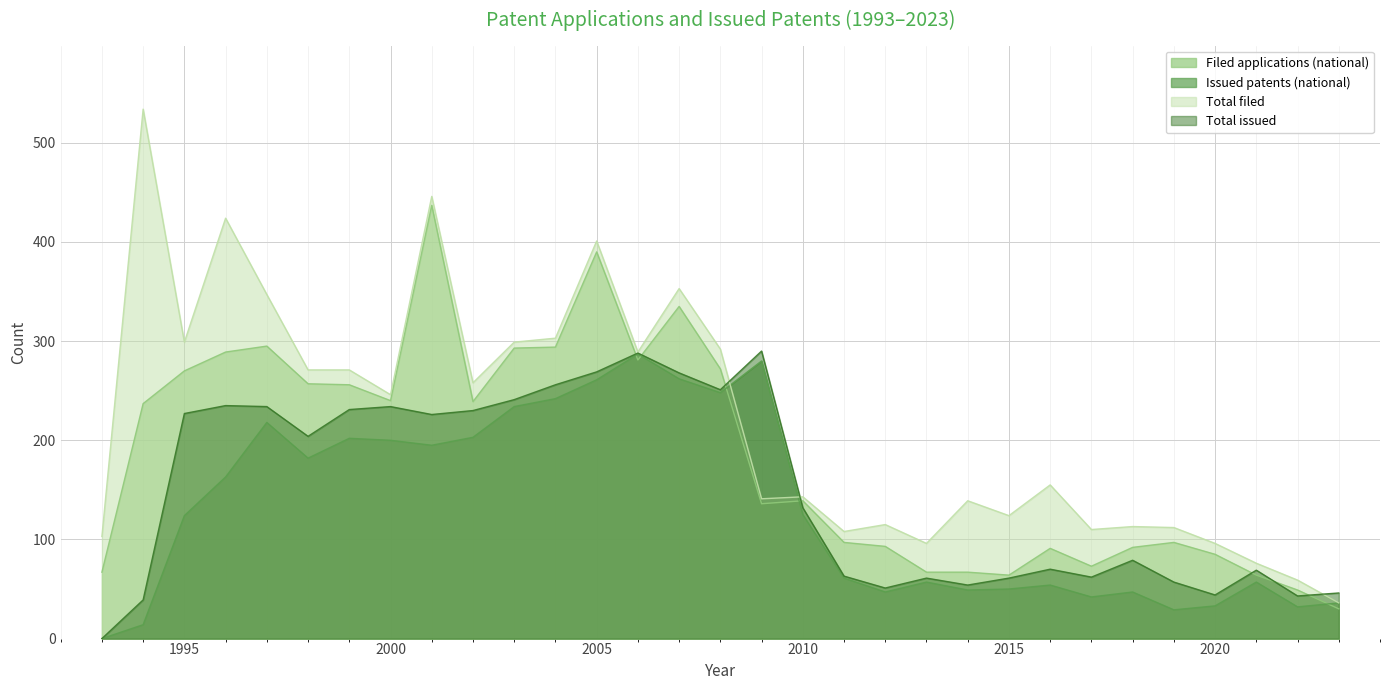

Count the number of data series in this chart.

4